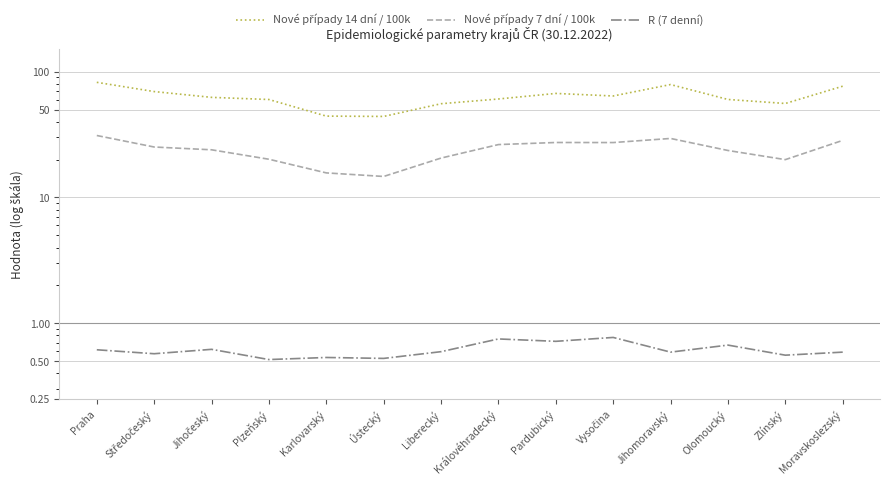

Between Praha and Středočeský, which is larger?

Praha